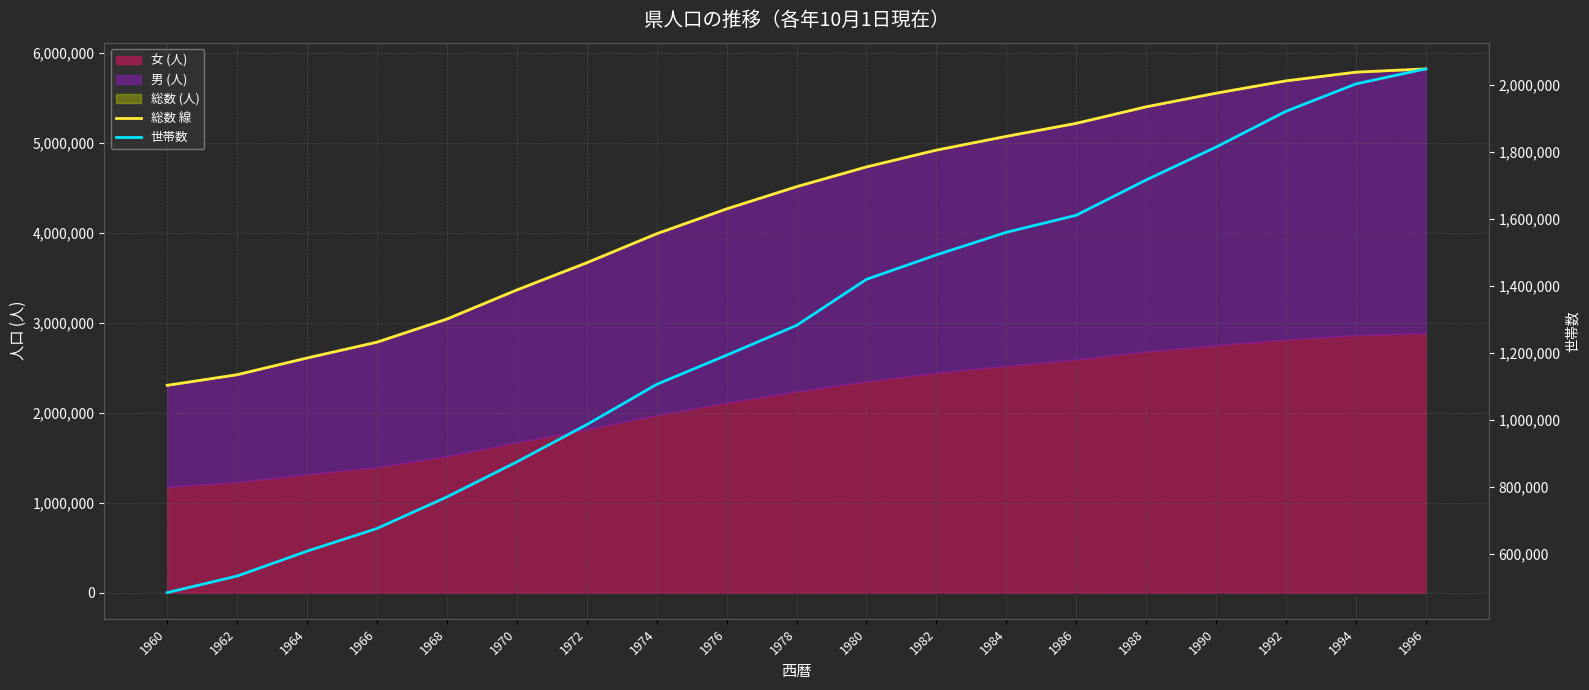

True or false: 総数 線 and 世帯数 cross at least once.

False